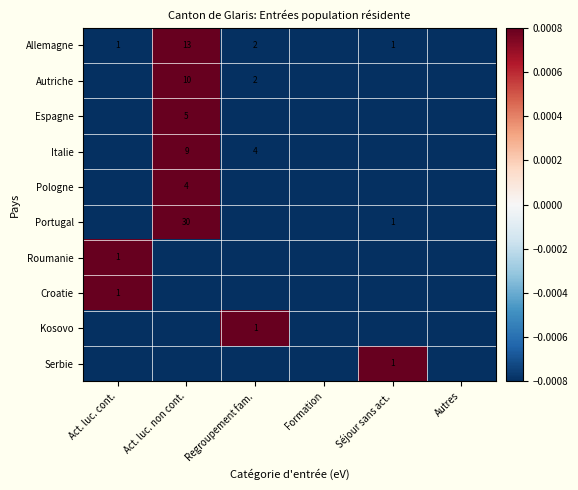

Where does the Kosovo series first go above 0?

Regroupement fam.